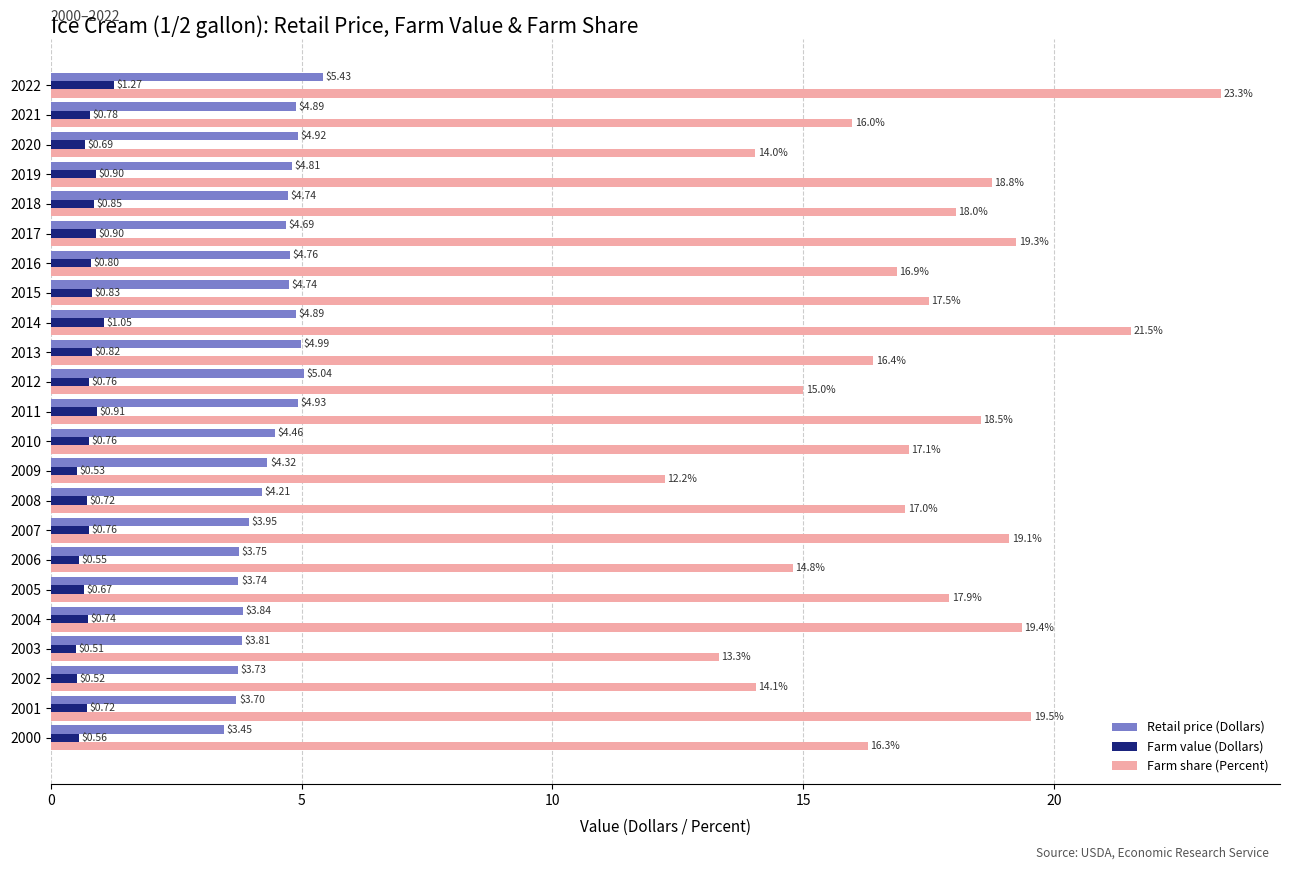

Which series has the largest total across all categories?

Farm share (Percent)